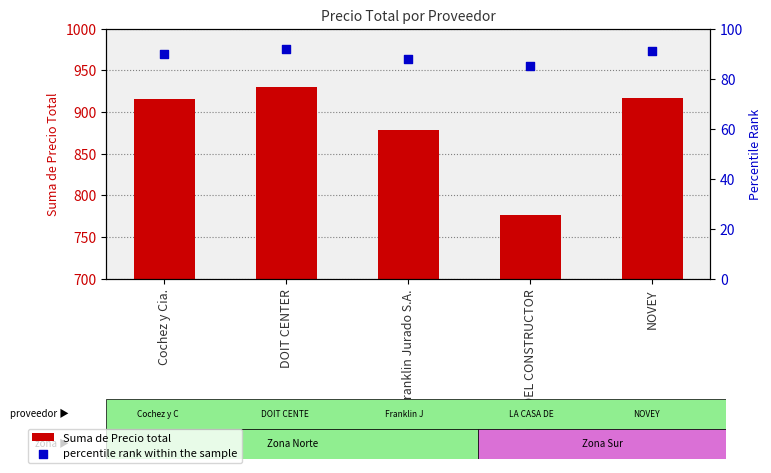

At how many categories does at least one series exceed 349?

5